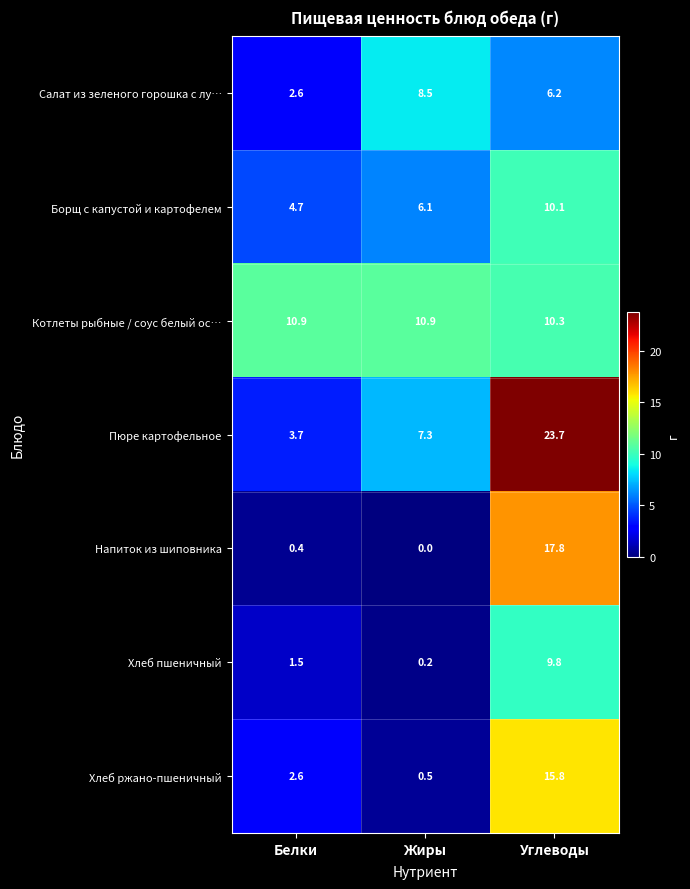

Rank the series by their maximum value, from highest to lowest.

Пюре картофельное, Напиток из шиповника, Хлеб ржано-пшеничный, Котлеты рыбные / соус белый ос…, Борщ с капустой и картофелем, Хлеб пшеничный, Салат из зеленого горошка с лу…